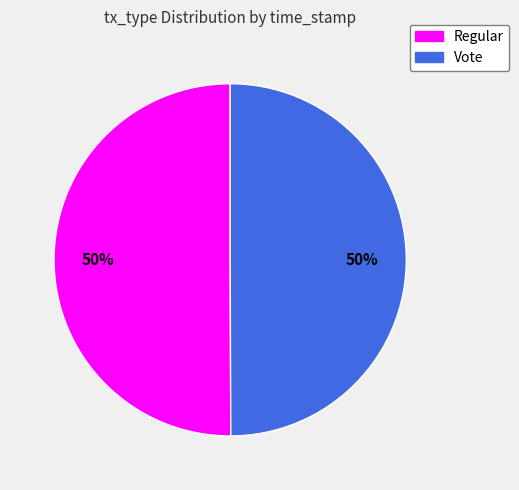

The Regular slice represents 38% of the pie. True or false?

False